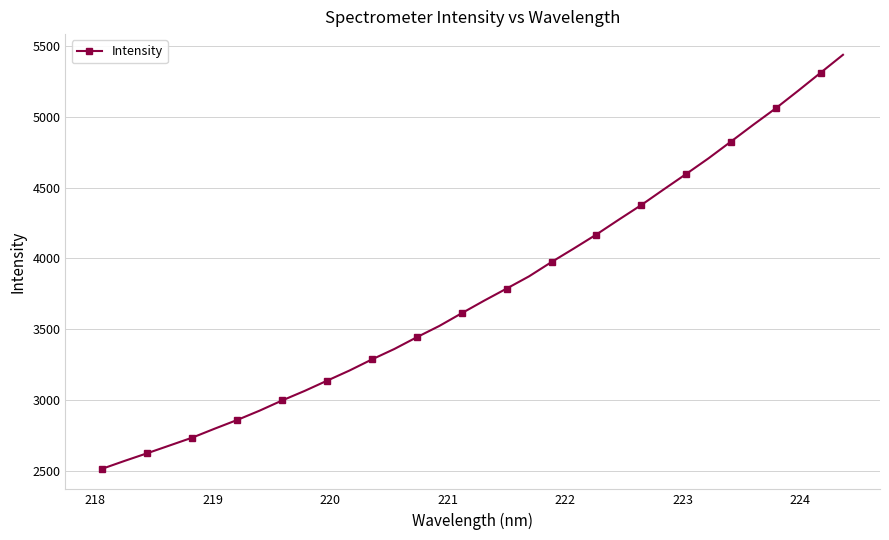

What is the smallest value displayed?

2515.6